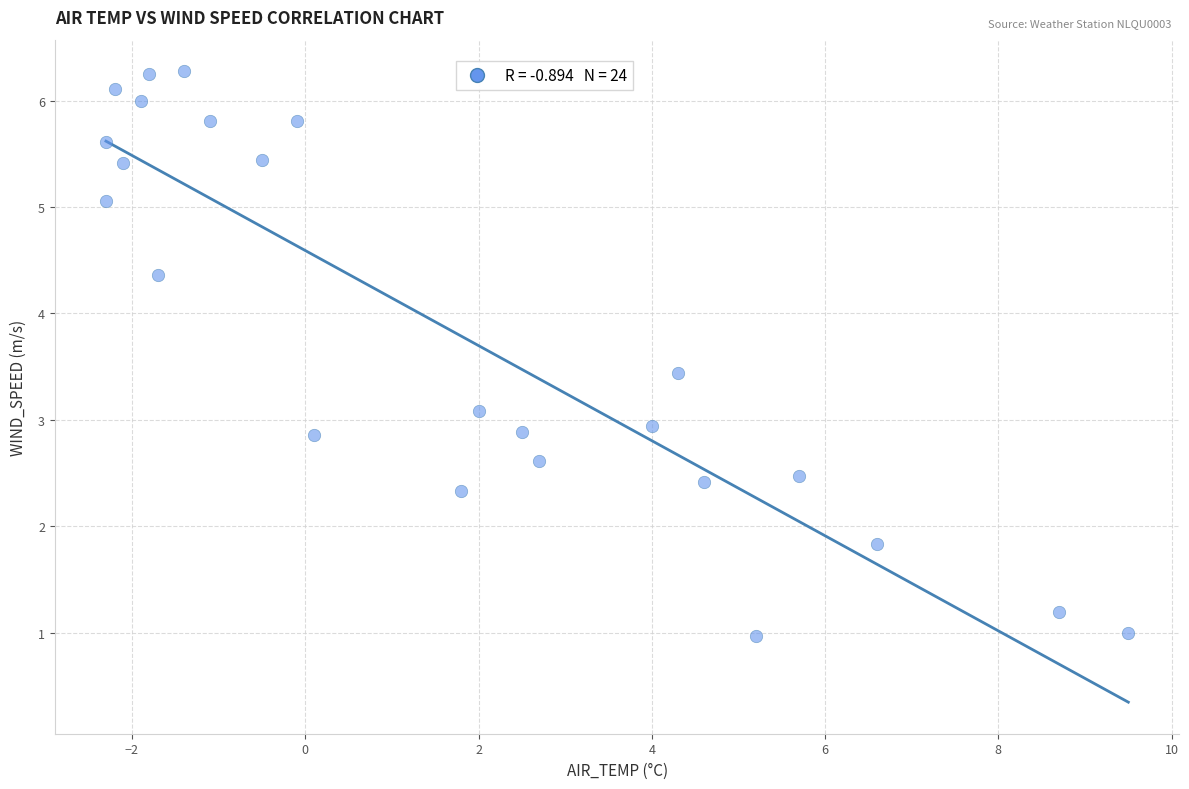

What is the range of Y values (max minus min)?

5.3